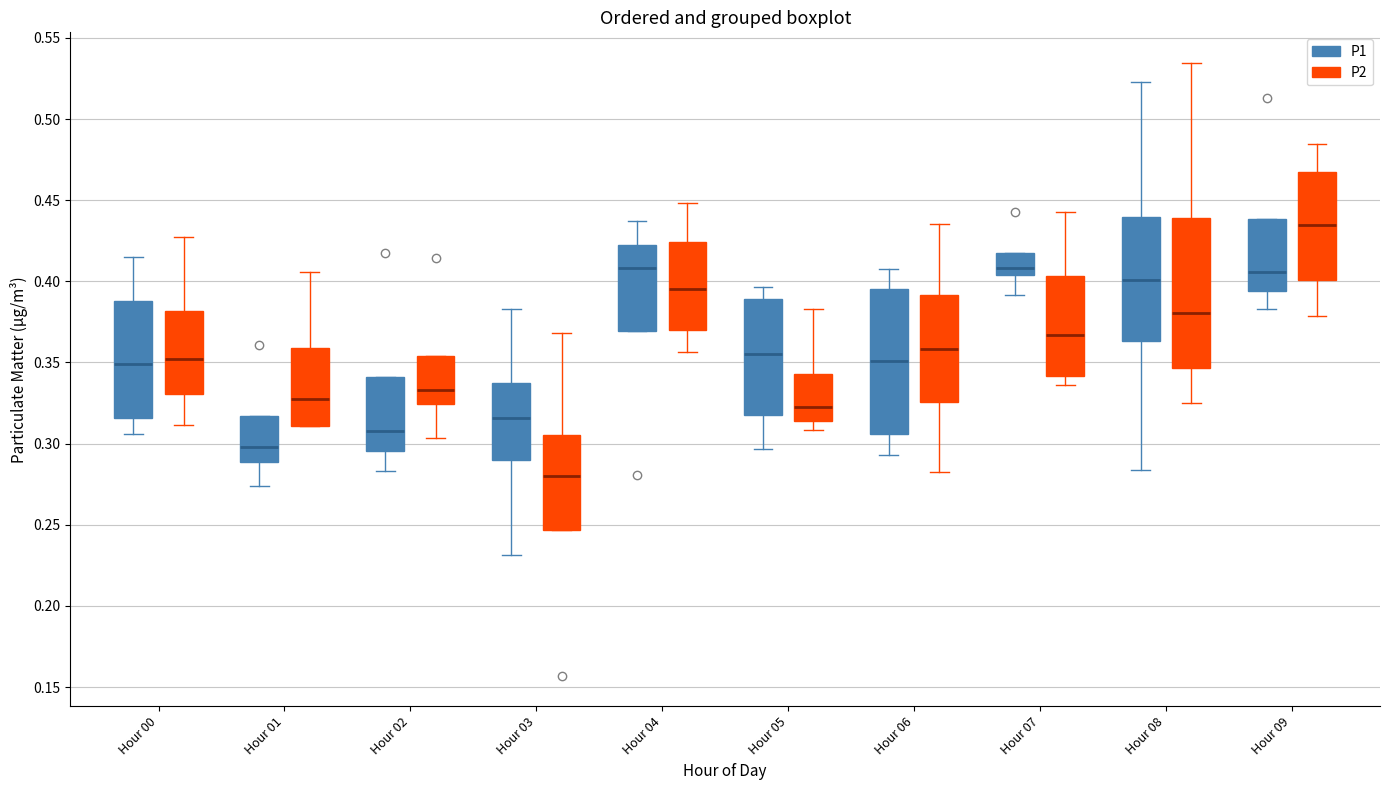

Reading left to right, transcribe this box plot: for each box, give where its median line is, the range the box spans, and where its two whiskers end, as read against the y-axis. The values are not printed on the chart, so give them approximately, as read against the axis.

Hour 00 (P1): median 0.350, box 0.315 to 0.390, whiskers 0.305 to 0.415
Hour 00 (P2): median 0.350, box 0.330 to 0.380, whiskers 0.310 to 0.425
Hour 01 (P1): median 0.300, box 0.290 to 0.315, whiskers 0.275 to 0.315
Hour 01 (P2): median 0.325, box 0.310 to 0.360, whiskers 0.310 to 0.405
Hour 02 (P1): median 0.310, box 0.295 to 0.340, whiskers 0.285 to 0.340
Hour 02 (P2): median 0.335, box 0.325 to 0.355, whiskers 0.305 to 0.355
Hour 03 (P1): median 0.315, box 0.290 to 0.340, whiskers 0.230 to 0.385
Hour 03 (P2): median 0.280, box 0.245 to 0.305, whiskers 0.245 to 0.370
Hour 04 (P1): median 0.410, box 0.370 to 0.425, whiskers 0.370 to 0.435
Hour 04 (P2): median 0.395, box 0.370 to 0.425, whiskers 0.355 to 0.450
Hour 05 (P1): median 0.355, box 0.320 to 0.390, whiskers 0.295 to 0.395
Hour 05 (P2): median 0.325, box 0.315 to 0.345, whiskers 0.310 to 0.385
Hour 06 (P1): median 0.350, box 0.305 to 0.395, whiskers 0.295 to 0.405
Hour 06 (P2): median 0.360, box 0.325 to 0.390, whiskers 0.285 to 0.435
Hour 07 (P1): median 0.410, box 0.405 to 0.415, whiskers 0.390 to 0.415
Hour 07 (P2): median 0.365, box 0.340 to 0.405, whiskers 0.335 to 0.445
Hour 08 (P1): median 0.400, box 0.365 to 0.440, whiskers 0.285 to 0.525
Hour 08 (P2): median 0.380, box 0.345 to 0.440, whiskers 0.325 to 0.535
Hour 09 (P1): median 0.405, box 0.395 to 0.440, whiskers 0.385 to 0.440
Hour 09 (P2): median 0.435, box 0.400 to 0.465, whiskers 0.380 to 0.485